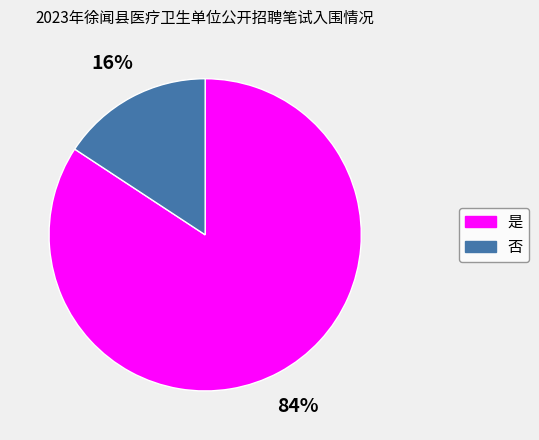

Does any single category account for the majority?

Yes